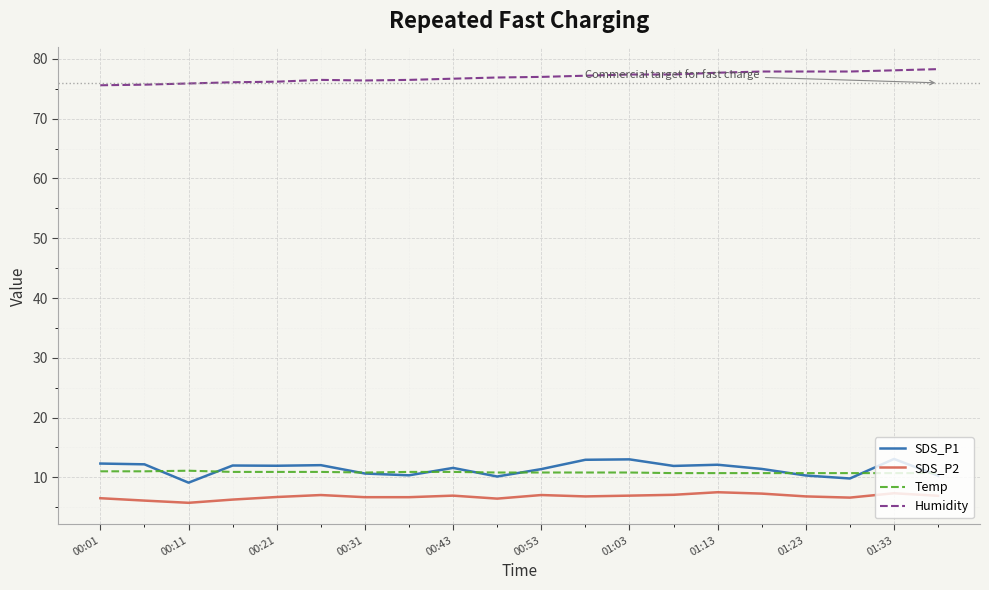

What is the smallest value displayed?

5.7